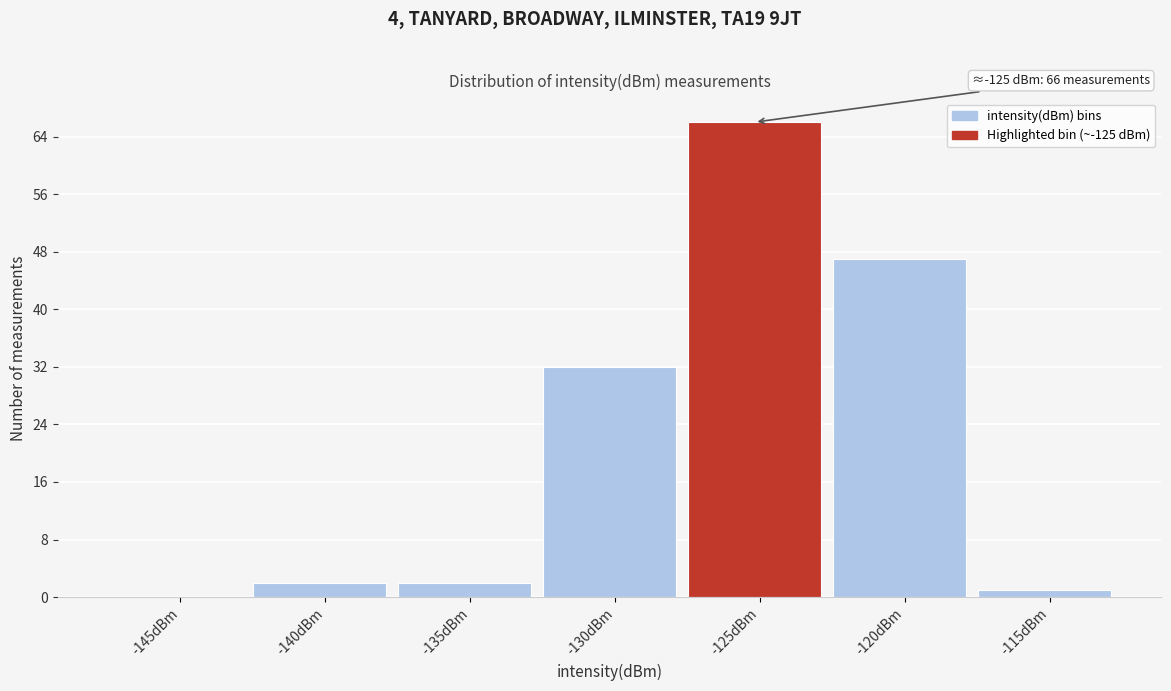

Reading right to left, extract all data points from this chart.

-115dBm=1	-120dBm=47	-125dBm=66	-130dBm=32	-135dBm=2	-140dBm=2	-145dBm=0